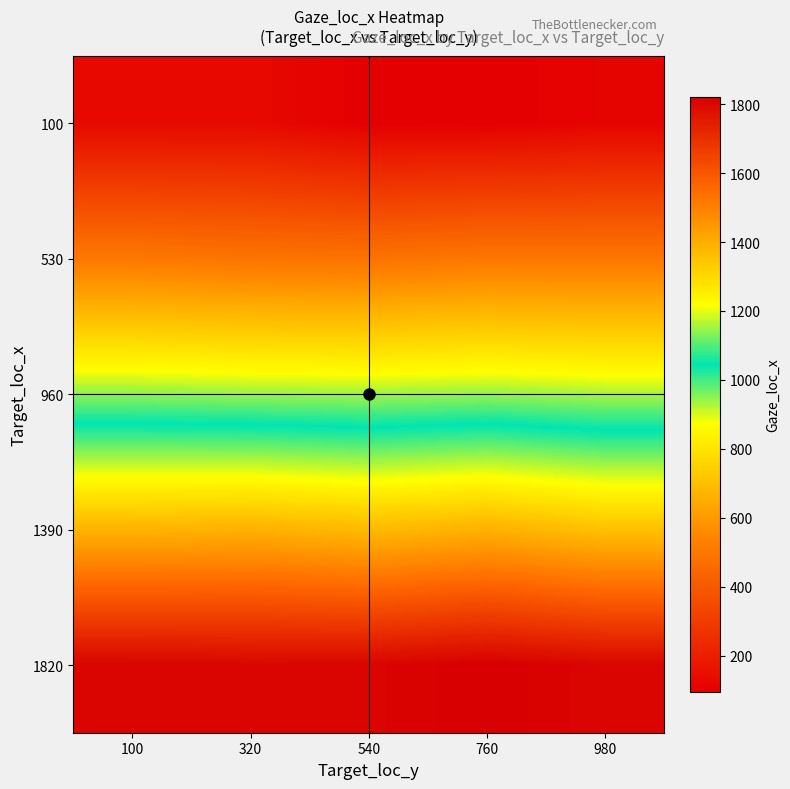

Which has a higher value, 100 or 760?

100